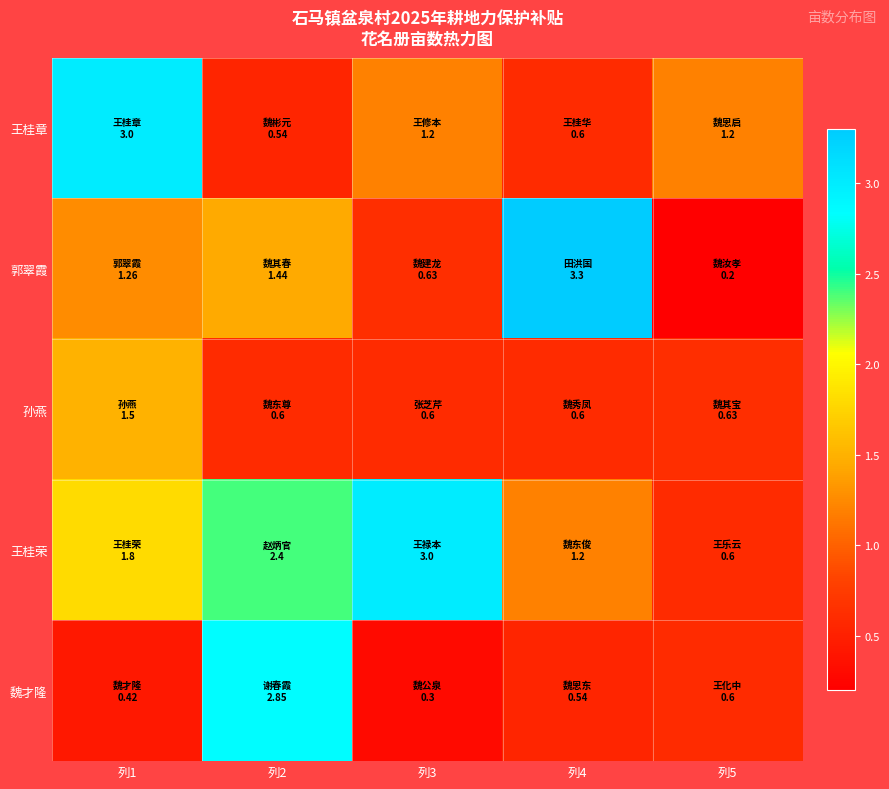

Reading left to right, what are all the values shown in this chart?

王桂章: 列1=3.0	列2=0.5	列3=1.2	列4=0.6	列5=1.2
郭翠霞: 列1=1.3	列2=1.4	列3=0.6	列4=3.3	列5=0.2
孙燕: 列1=1.5	列2=0.6	列3=0.6	列4=0.6	列5=0.6
王桂荣: 列1=1.8	列2=2.4	列3=3.0	列4=1.2	列5=0.6
魏才隆: 列1=0.4	列2=2.9	列3=0.3	列4=0.5	列5=0.6